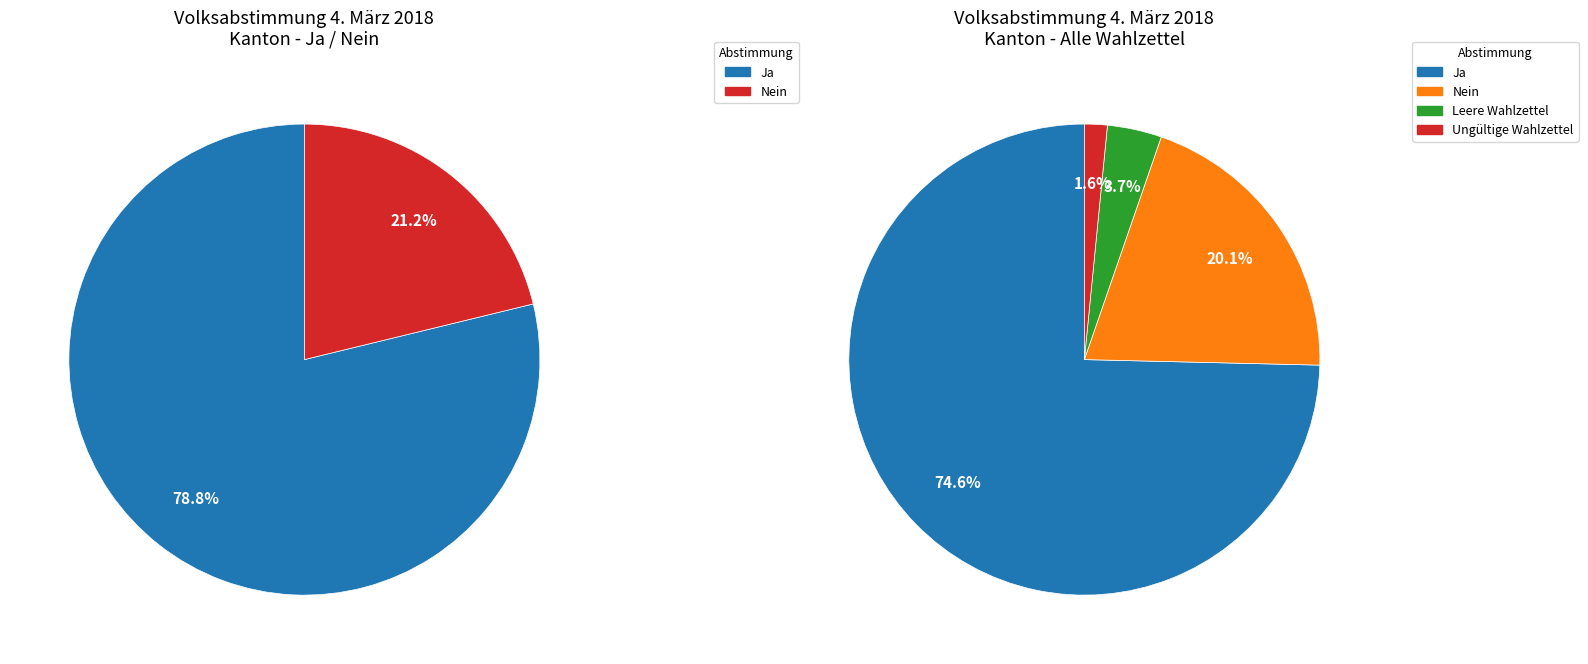

How much of the chart is everything except Nein?

79.9%